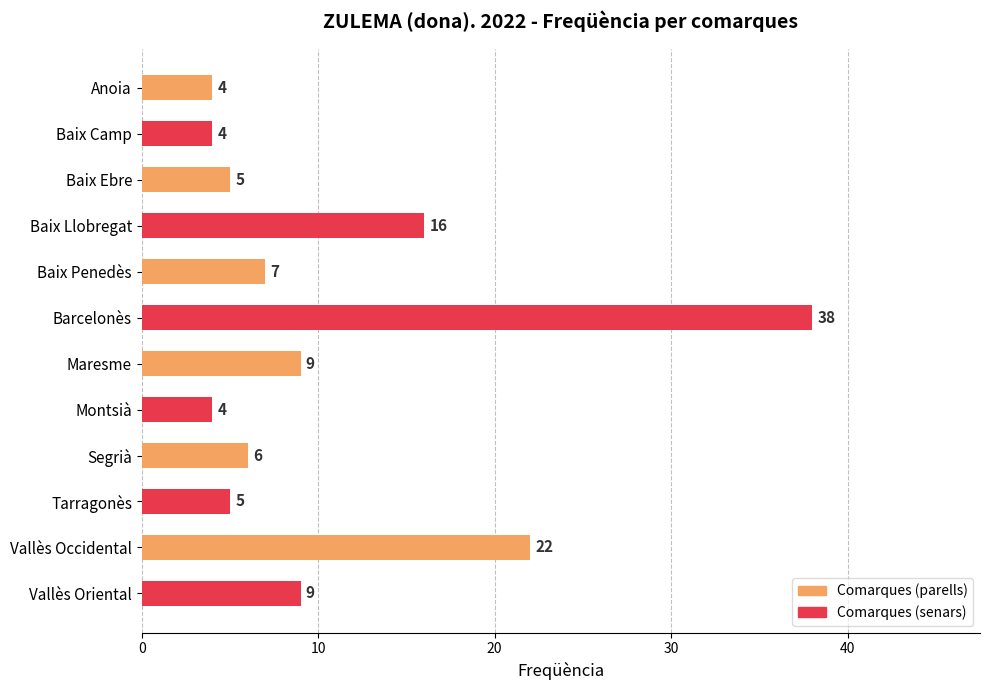

Where is the data nearest to the value 21?

Vallès Occidental